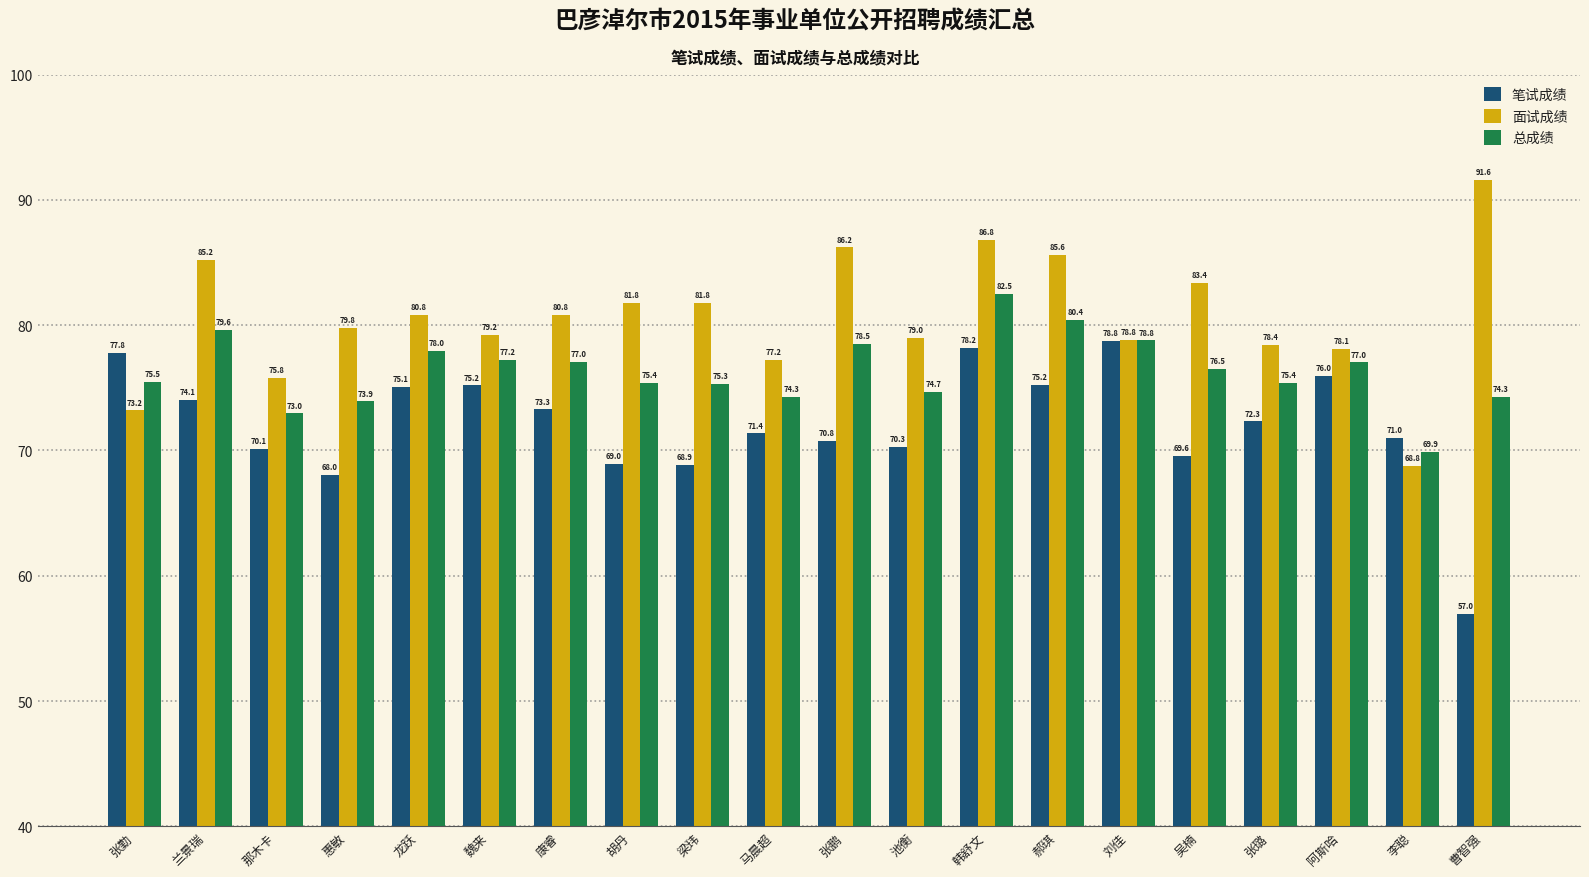

Reading right to left, extract all data points from this chart.

笔试成绩: 曹智强=57.0	李聪=71.0	阿斯哈=76.0	张璐=72.3	吴楠=69.6	刘佳=78.8	郝琪=75.2	韩舒文=78.2	池衡=70.3	张鹏=70.8	马晨超=71.4	梁玮=68.9	胡丹=69.0	康睿=73.3	魏来=75.2	龙跃=75.1	惠敏=68.0	那木卡=70.1	兰景瑞=74.1	张勤=77.8
面试成绩: 曹智强=91.6	李聪=68.8	阿斯哈=78.1	张璐=78.4	吴楠=83.4	刘佳=78.8	郝琪=85.6	韩舒文=86.8	池衡=79.0	张鹏=86.2	马晨超=77.2	梁玮=81.8	胡丹=81.8	康睿=80.8	魏来=79.2	龙跃=80.8	惠敏=79.8	那木卡=75.8	兰景瑞=85.2	张勤=73.2
总成绩: 曹智强=74.3	李聪=69.9	阿斯哈=77.0	张璐=75.4	吴楠=76.5	刘佳=78.8	郝琪=80.4	韩舒文=82.5	池衡=74.7	张鹏=78.5	马晨超=74.3	梁玮=75.3	胡丹=75.4	康睿=77.0	魏来=77.2	龙跃=78.0	惠敏=73.9	那木卡=73.0	兰景瑞=79.6	张勤=75.5